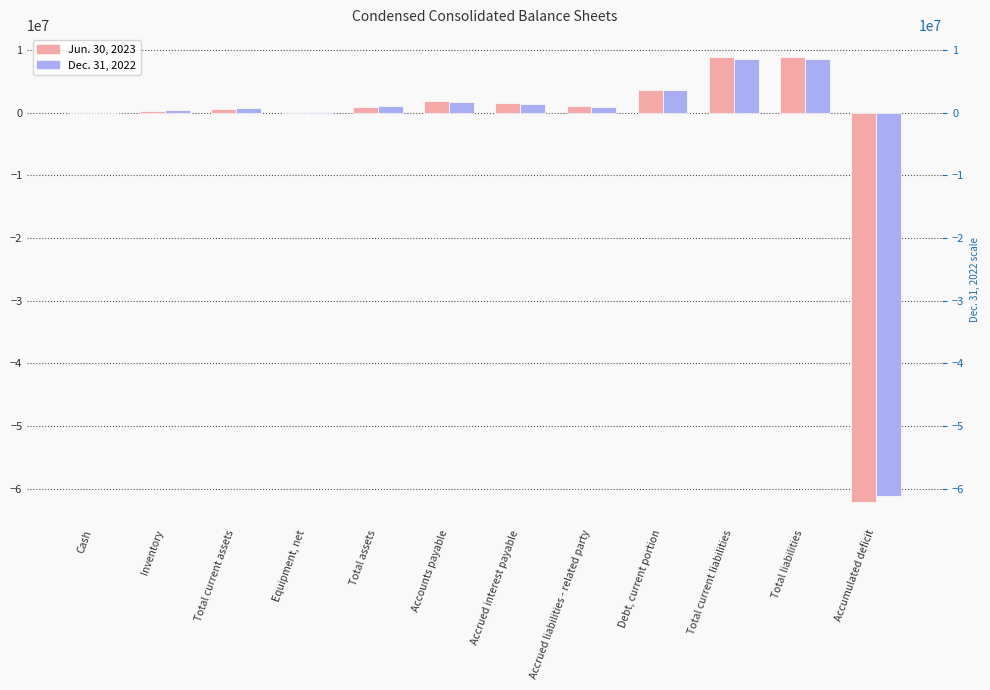

What is the sum of all Dec. 31, 2022 values?

-34230081